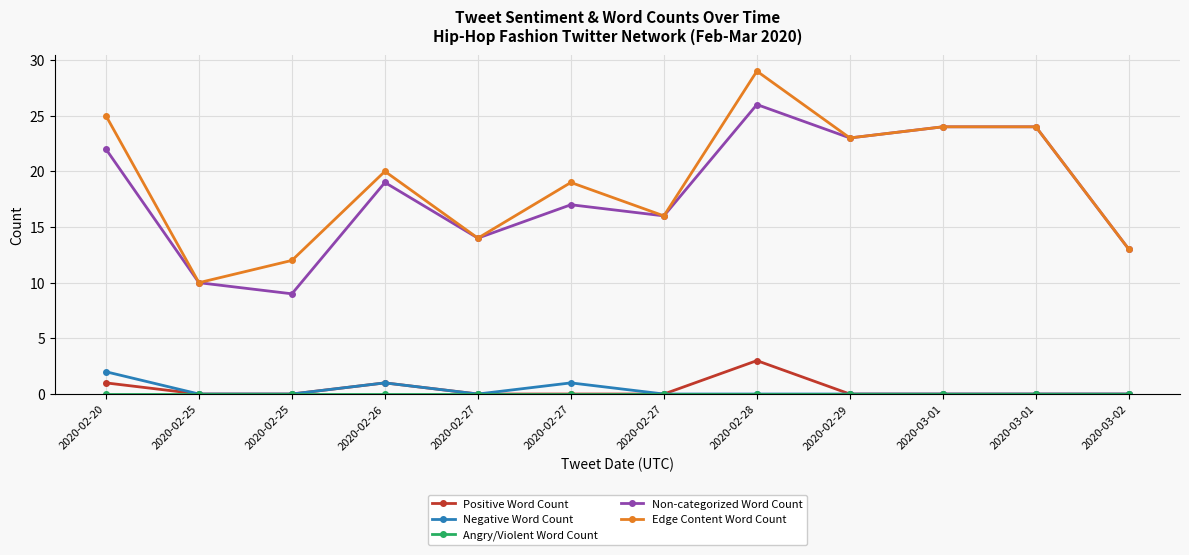

At 2020-02-20, list the series in order from smallest to largest.

Angry/Violent Word Count, Positive Word Count, Negative Word Count, Non-categorized Word Count, Edge Content Word Count